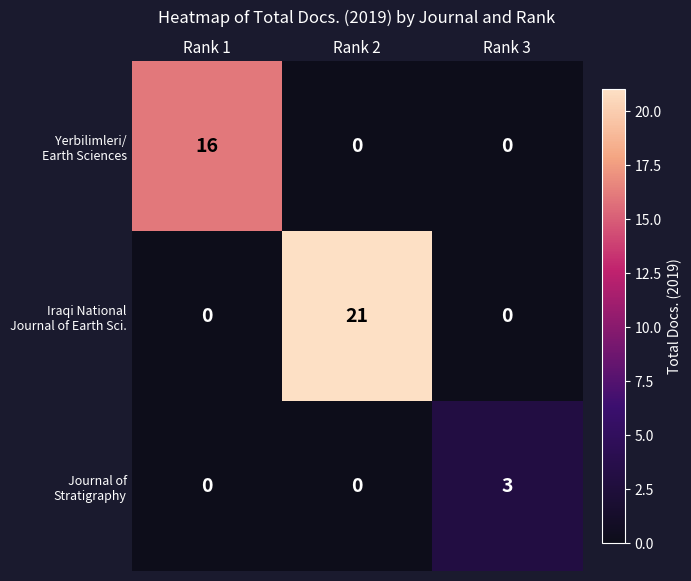

What is the total value across all series at Rank 3?

3